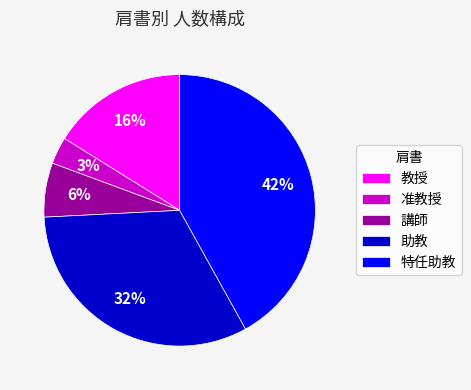

The 教授 slice represents 23% of the pie. True or false?

False